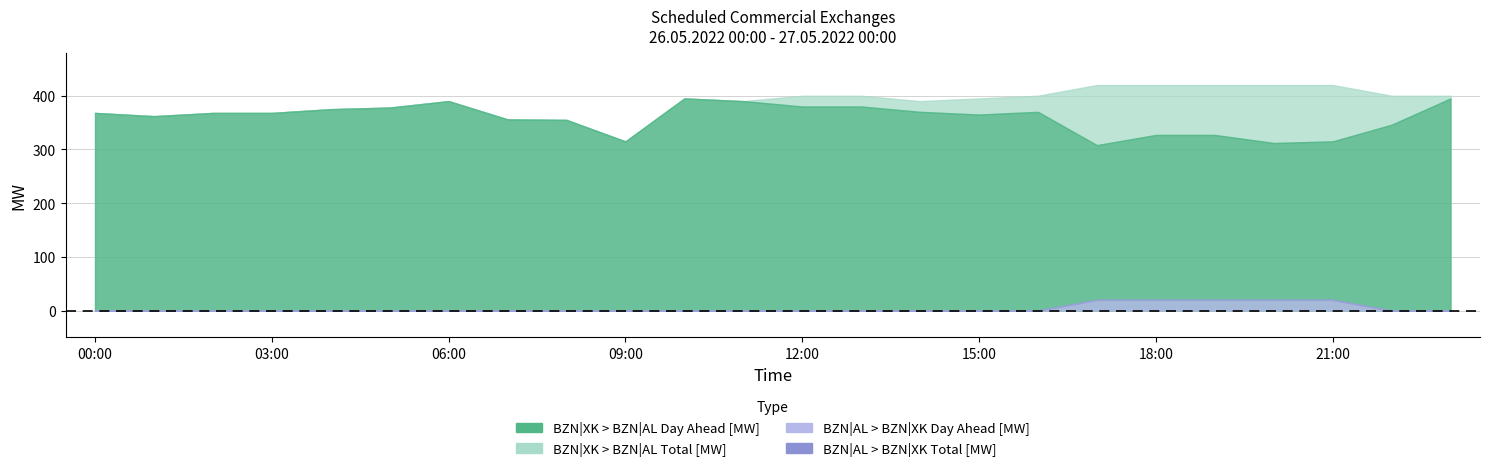

Which series changed the most between 07:00 - 08:00 and 09:00 - 10:00?

BZN|XK > BZN|AL Day Ahead [MW]